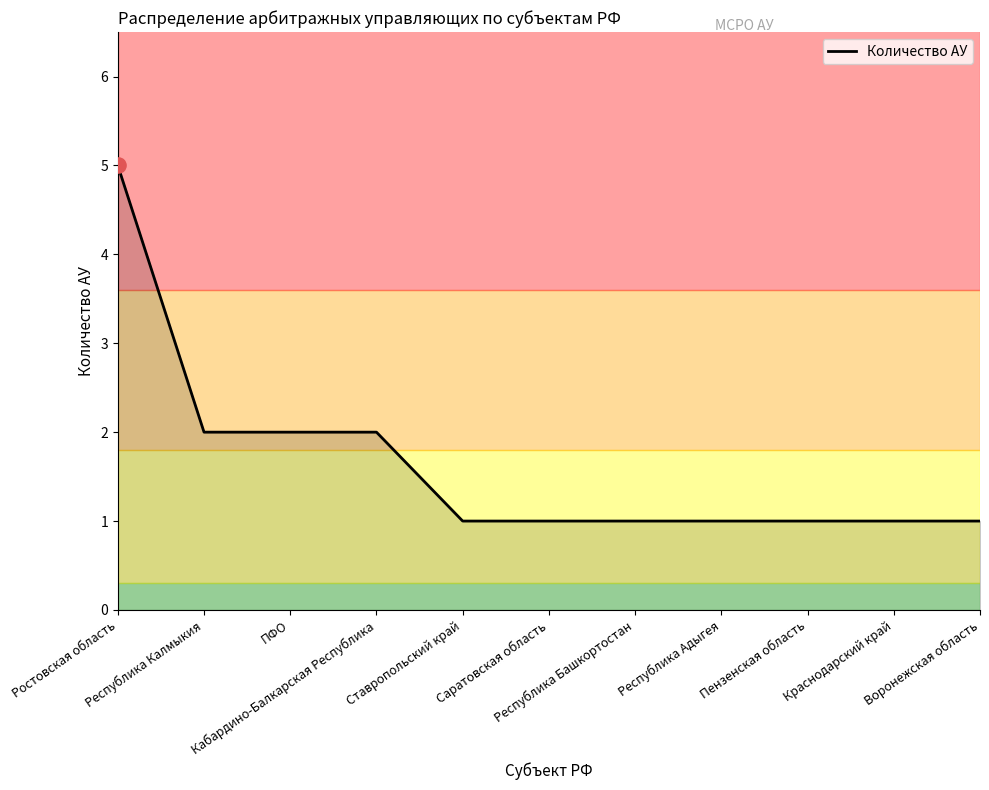

Which has a higher value, Пензенская область or ПФО?

ПФО